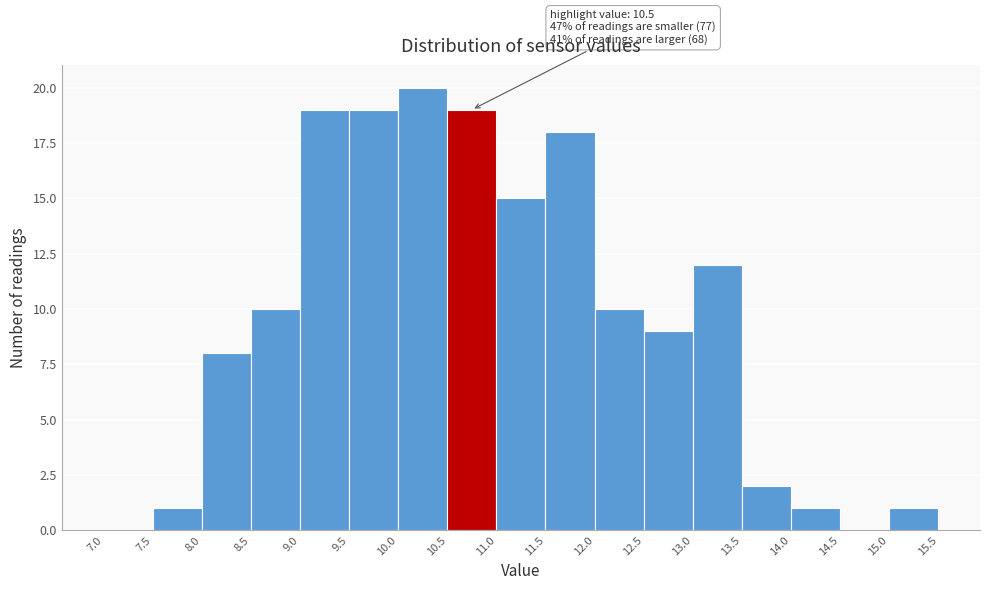

Over which range of the x-axis is the bar tallest?

10.0 to 10.5